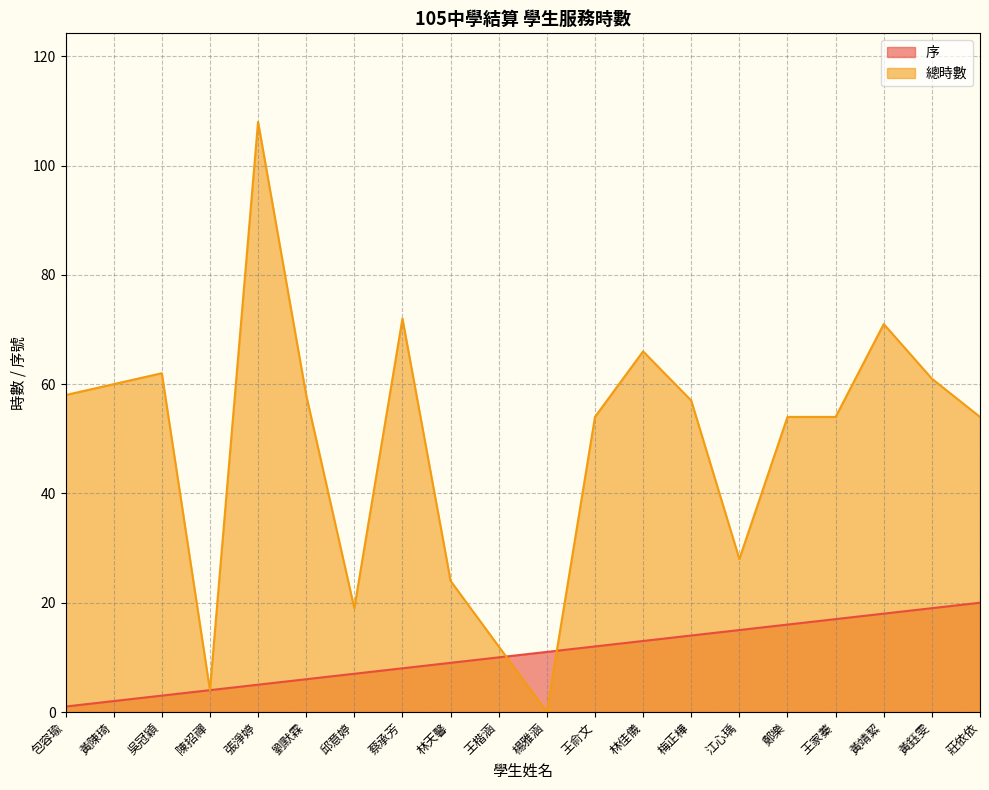

Rank the series by their maximum value, from lowest to highest.

序, 總時數